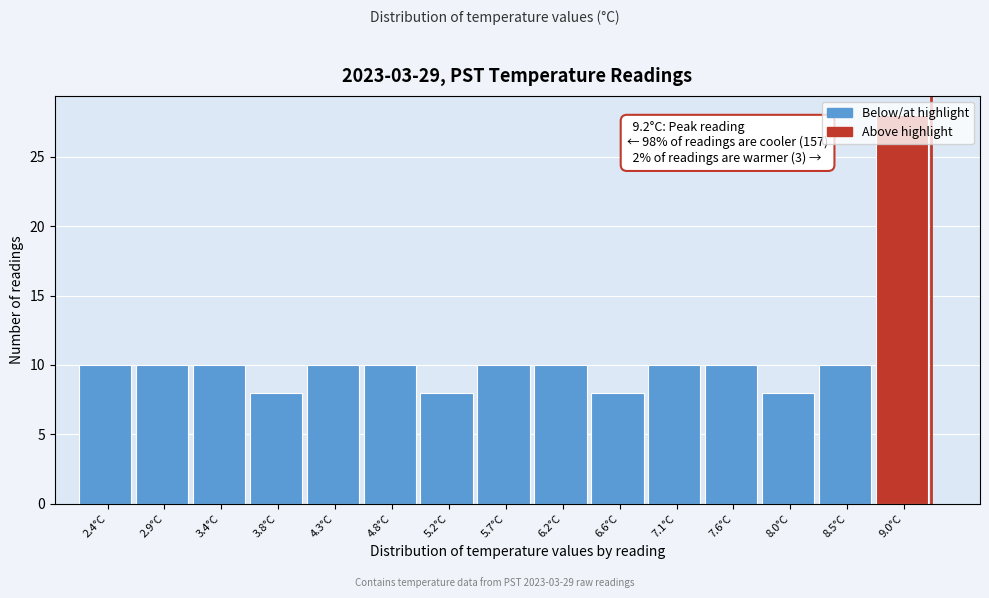

Which range on the x-axis has the tallest bar?

8.75 to 9.20